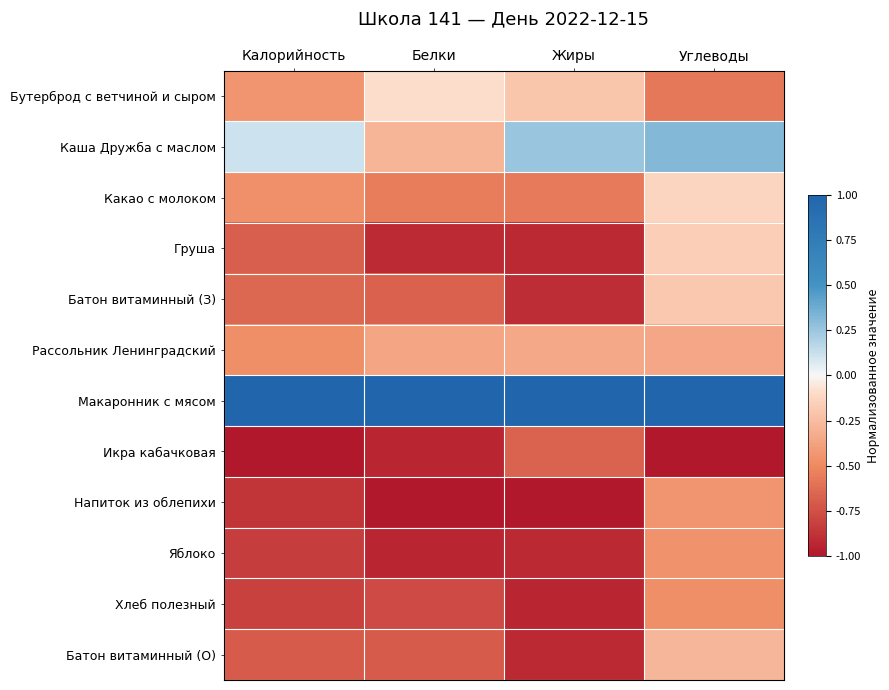

At Жиры, list the series in order from largest to smallest.

Макаронник с мясом, Каша Дружба с маслом, Бутерброд с ветчиной и сыром, Рассольник Ленинградский, Какао с молоком, Икра кабачковая, Батон витаминный (З), Груша, Яблоко, Батон витаминный (О), Хлеб полезный, Напиток из облепихи